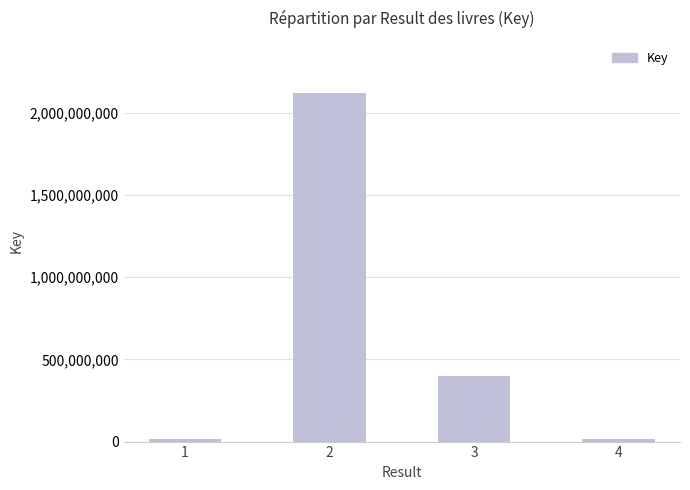

What is the maximum value shown in the chart?

2118891983